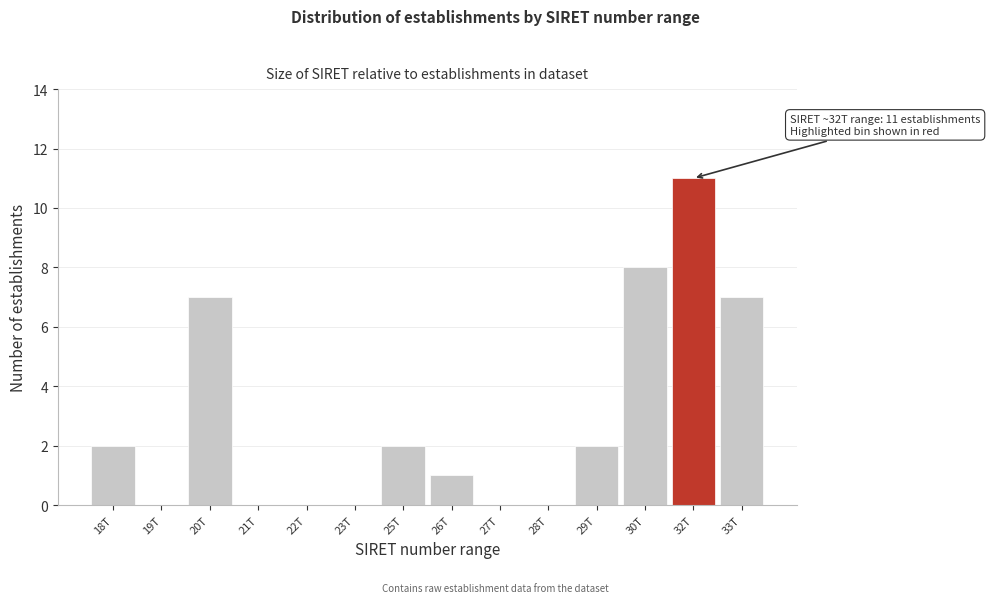

Reading left to right, list all the values displayed in this chart.

18T=2	19T=0	20T=7	21T=0	22T=0	23T=0	25T=2	26T=1	27T=0	28T=0	29T=2	30T=8	32T=11	33T=7